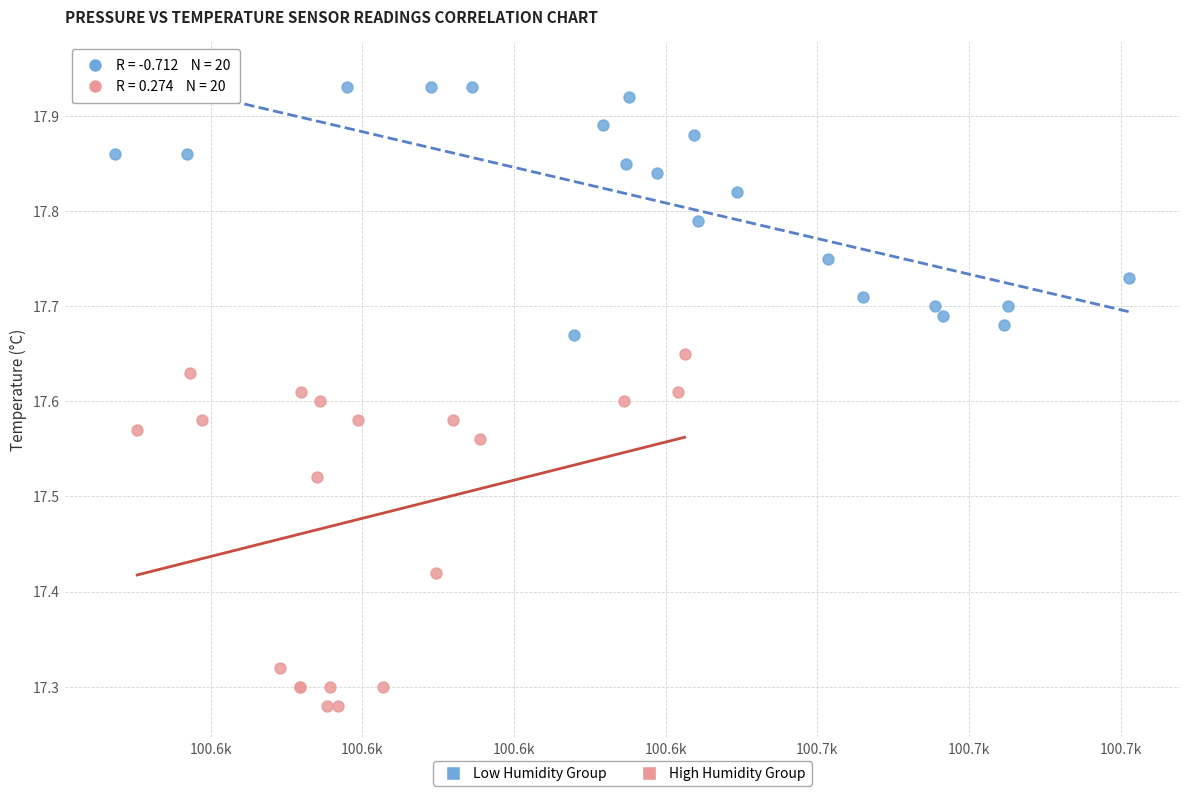

What are all the series names shown in the legend?

Low Humidity Group, High Humidity Group